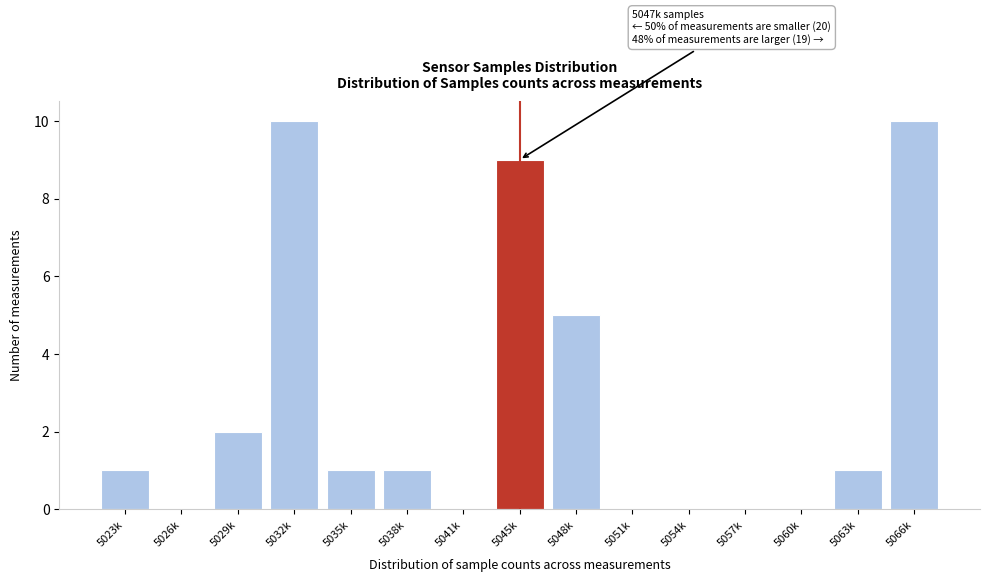

Reading left to right, extract all data points from this chart.

5023k=1	5026k=0	5029k=2	5032k=10	5035k=1	5038k=1	5041k=0	5045k=9	5048k=5	5051k=0	5054k=0	5057k=0	5060k=0	5063k=1	5066k=10